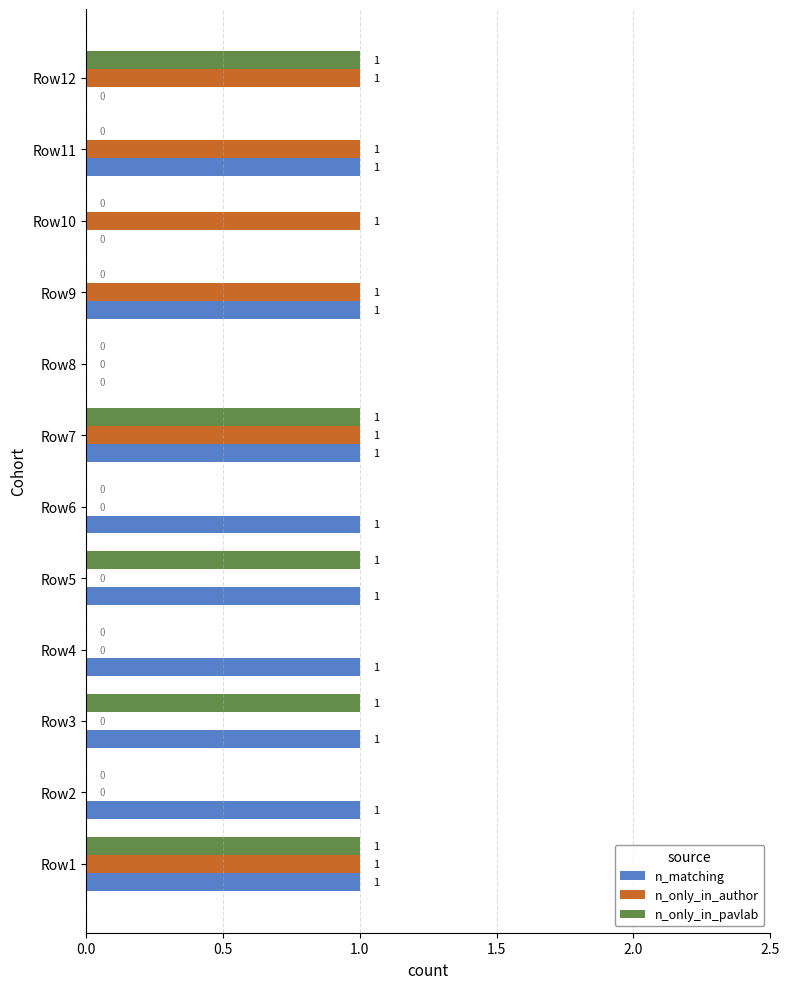

What is the sum of all n_matching values?

9